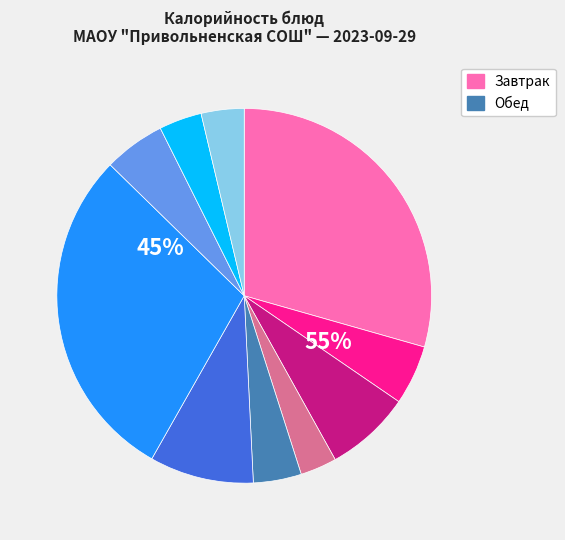

What percentage is the Хлеб ржано-пшеничный slice, to the nearest percent?

4%